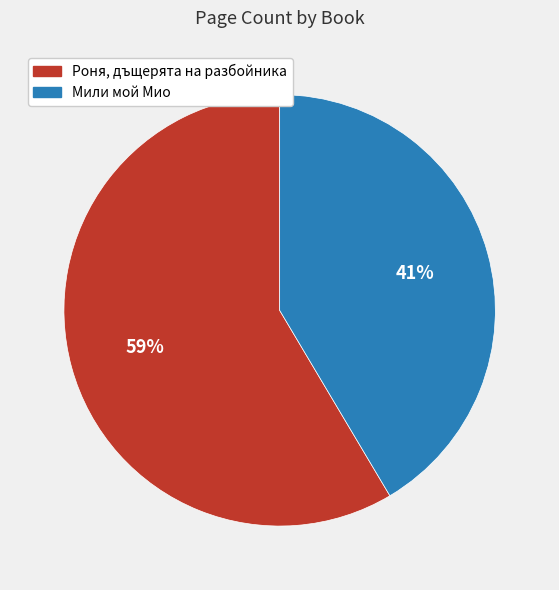

Do Мили мой Мио and Роня, дъщерята на разбойника together represent more than half of the pie?

Yes